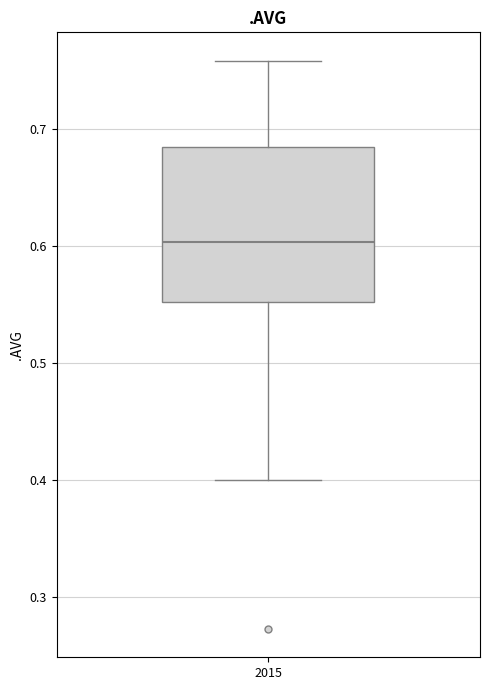

Transcribe this box plot: give where the median line is, the range the box spans, and where the two whiskers end, as read against the y-axis. The values are not printed on the chart, so give them approximately, as read against the axis.

median 0.60, box 0.55 to 0.68, whiskers 0.40 to 0.76